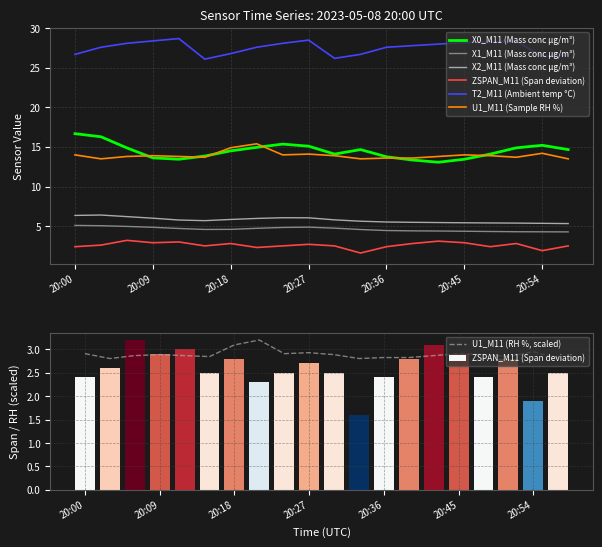

True or false: T2_M11 (Ambient temp °C) has a value of 9.1 at 20:57.

False